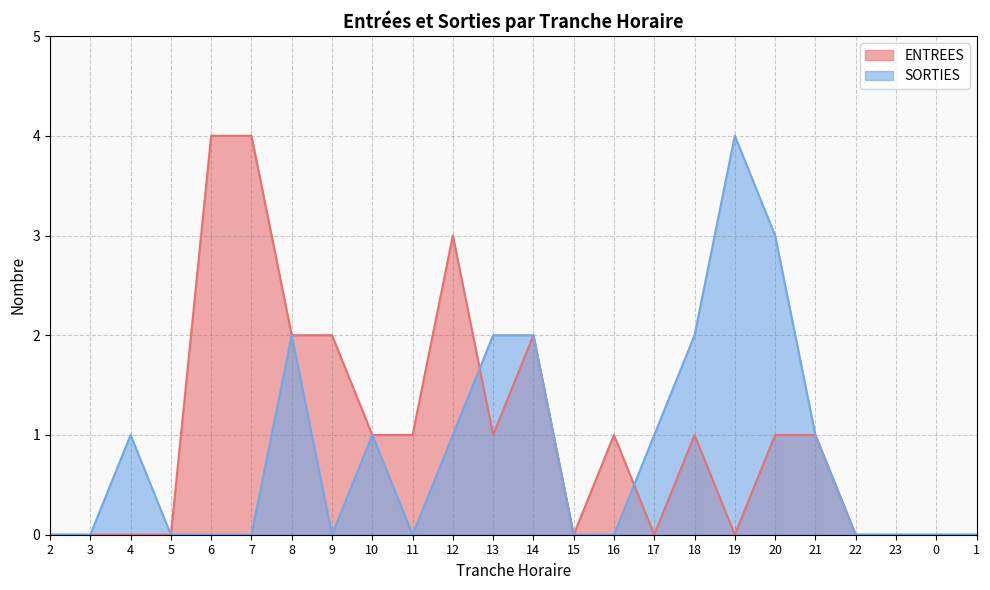

What is the greatest value displayed?

4